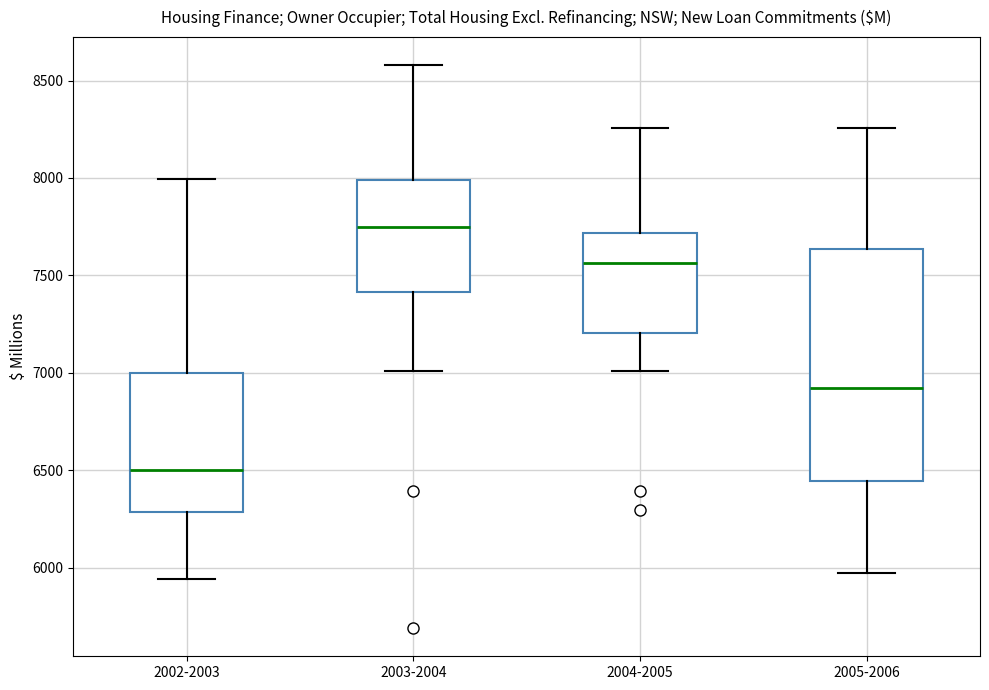

Reading left to right, transcribe this box plot: for each box, give where its median line is, the range the box spans, and where its two whiskers end, as read against the y-axis. The values are not printed on the chart, so give them approximately, as read against the axis.

2002-2003: median 6500, box 6300 to 7000, whiskers 5950 to 8000
2003-2004: median 7750, box 7400 to 8000, whiskers 7000 to 8600
2004-2005: median 7550, box 7200 to 7700, whiskers 7000 to 8250
2005-2006: median 6900, box 6450 to 7650, whiskers 5950 to 8250